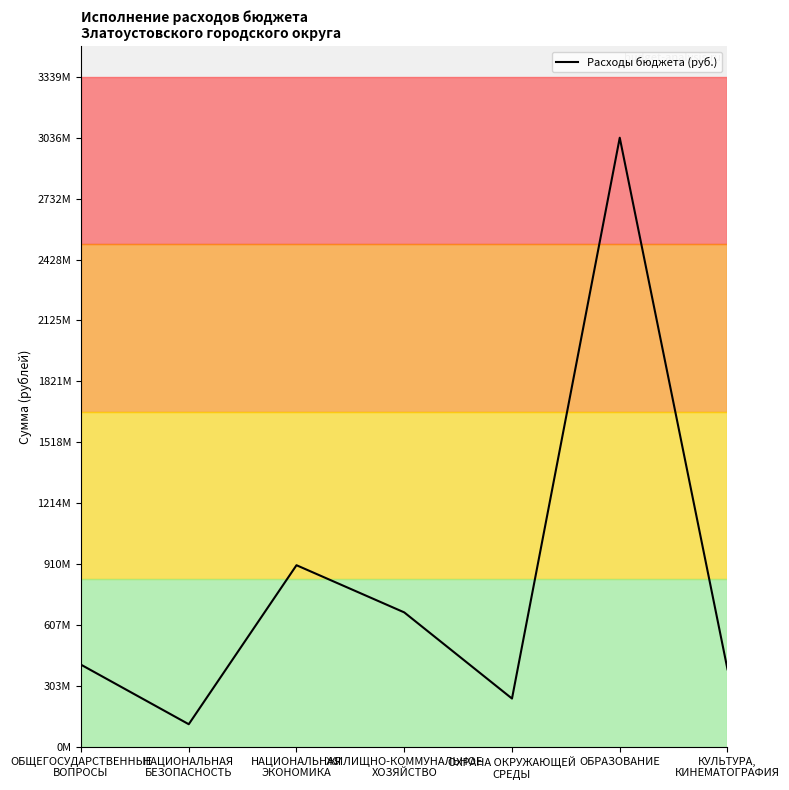

True or false: the data shows 898807680.1 at ЖИЛИЩНО-КОММУНАЛЬНОЕ
ХОЗЯЙСТВО.

False